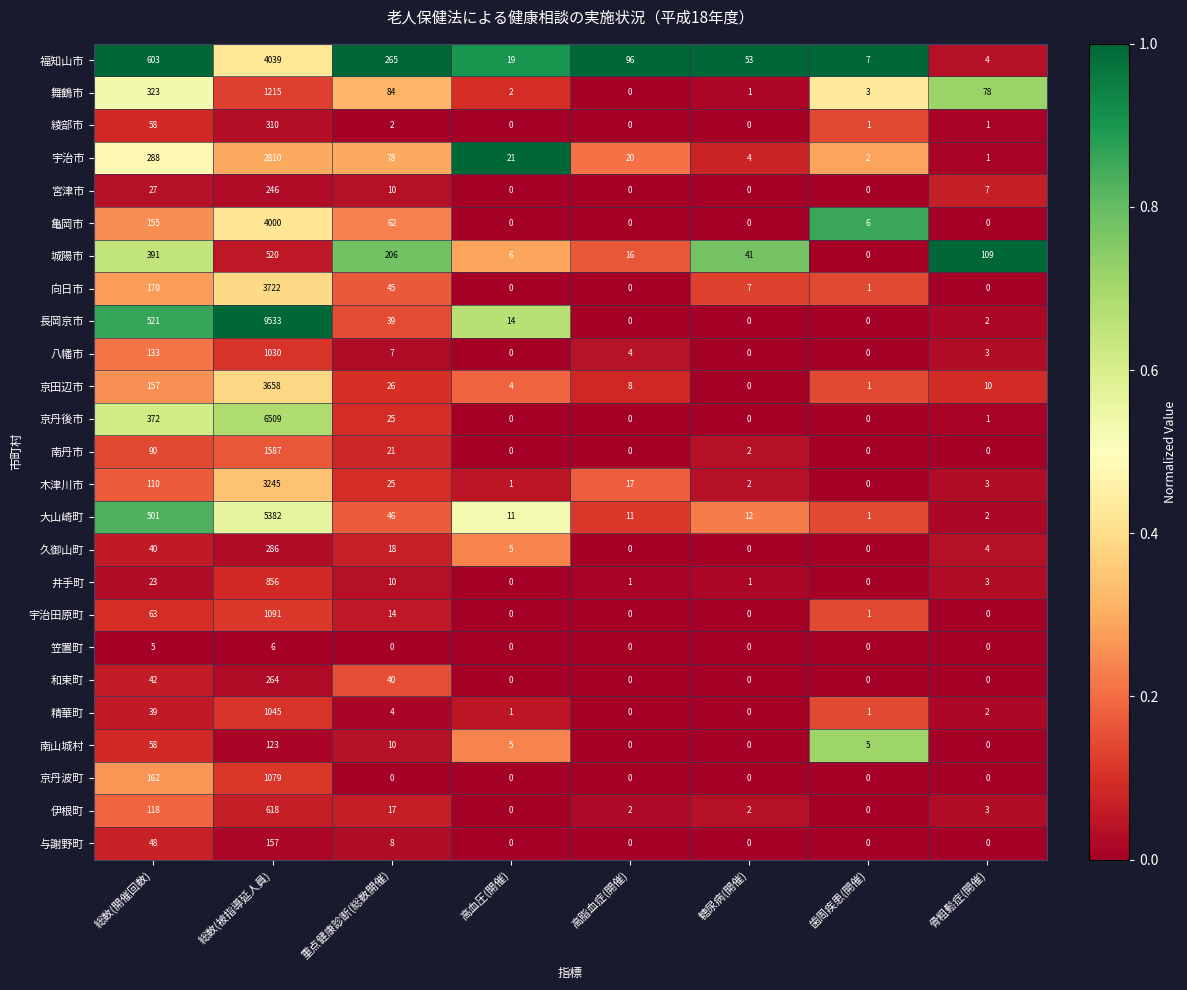

What is the spread (max minus min) of values at 高脂血症(開催)?

96